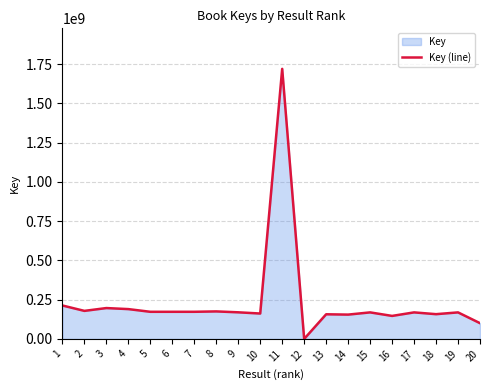

Approximately how many times larger is the value at 16 compared to 14?

0.9